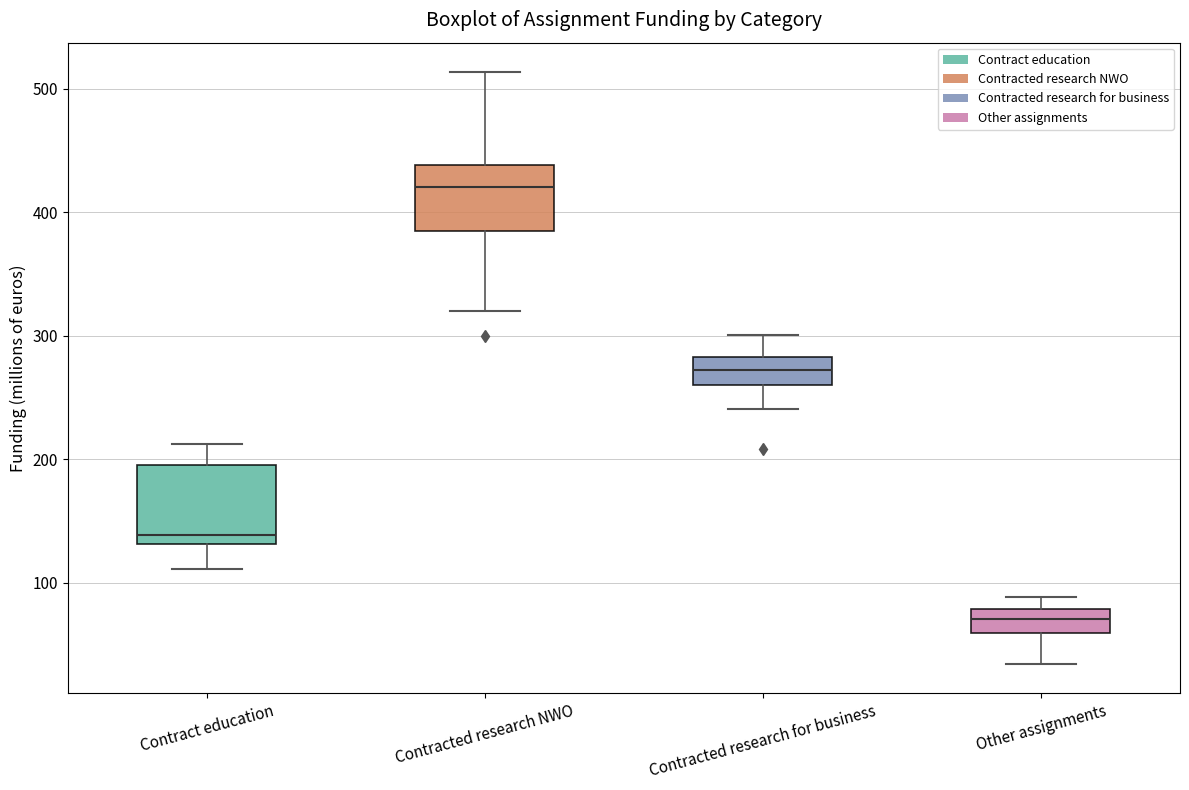

Reading left to right, transcribe this box plot: for each box, give where its median line is, the range the box spans, and where its two whiskers end, as read against the y-axis. The values are not printed on the chart, so give them approximately, as read against the axis.

Contract education: median 140, box 130 to 200, whiskers 110 to 210
Contracted research NWO: median 420, box 390 to 440, whiskers 320 to 510
Contracted research for business: median 270, box 260 to 280, whiskers 240 to 300
Other assignments: median 70, box 60 to 80, whiskers 30 to 90